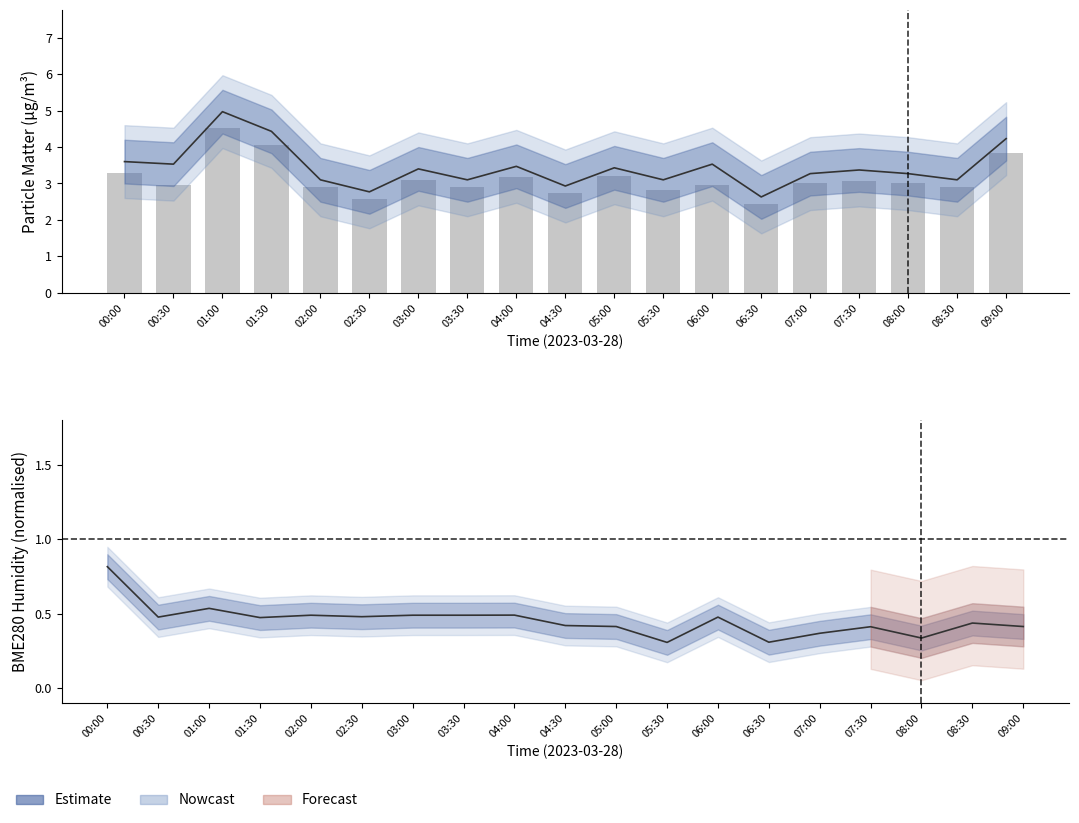

What is the total value across all series at 04:30?

6.1